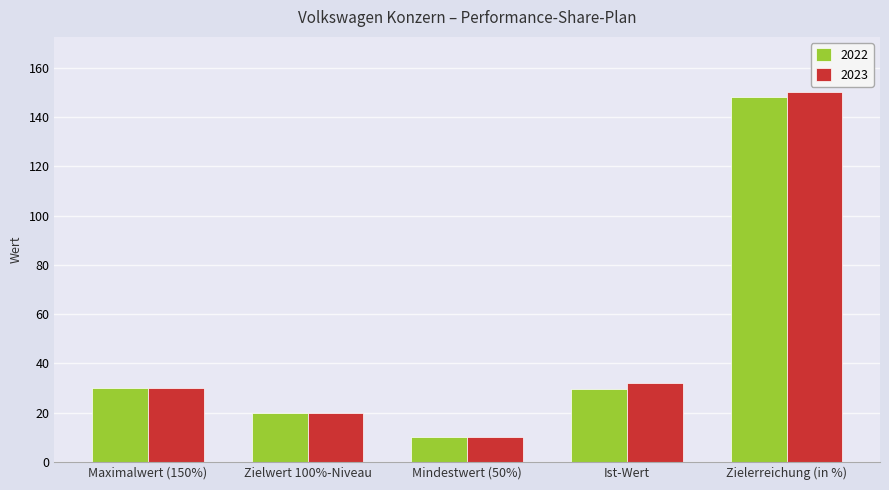

What is the total value across all series at Mindestwert (50%)?

20.0